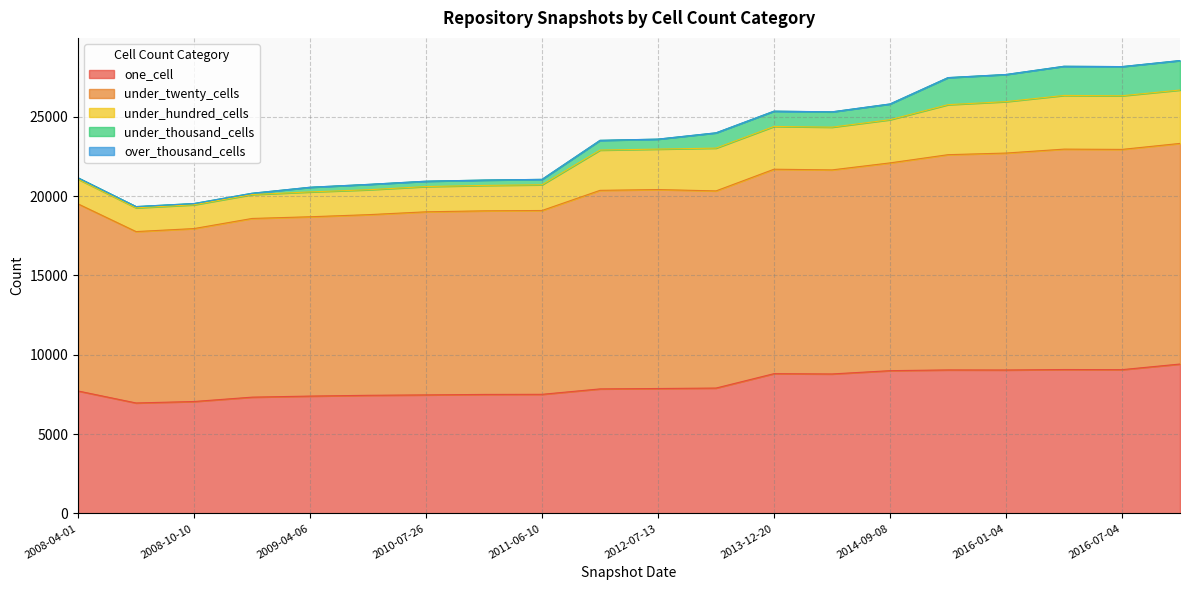

What is the difference between the highest and lowest values at 2016-10-07?

13902